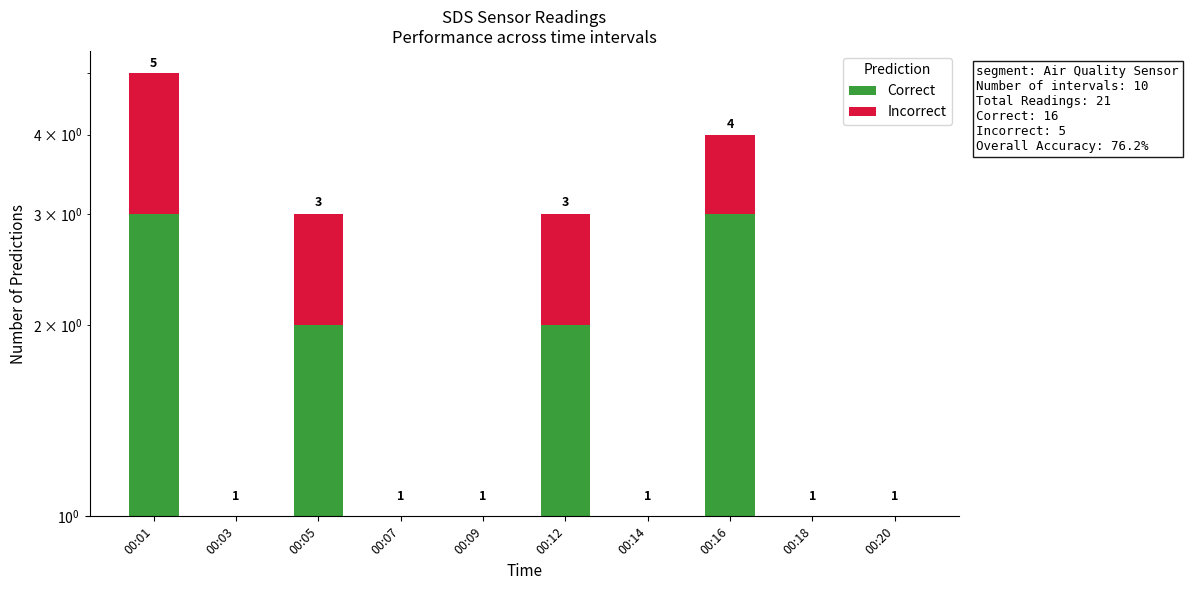

How many categories are shown in the chart?

10